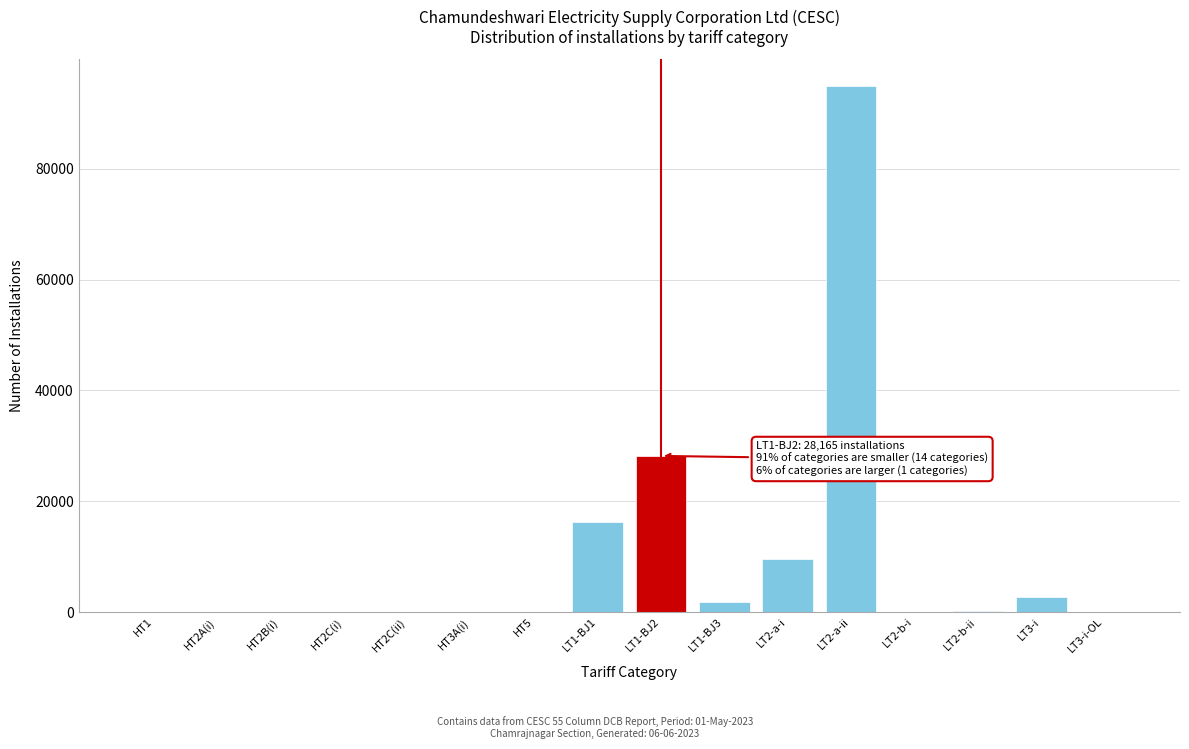

Is it true that the value at LT2-a-ii is 94965?

True